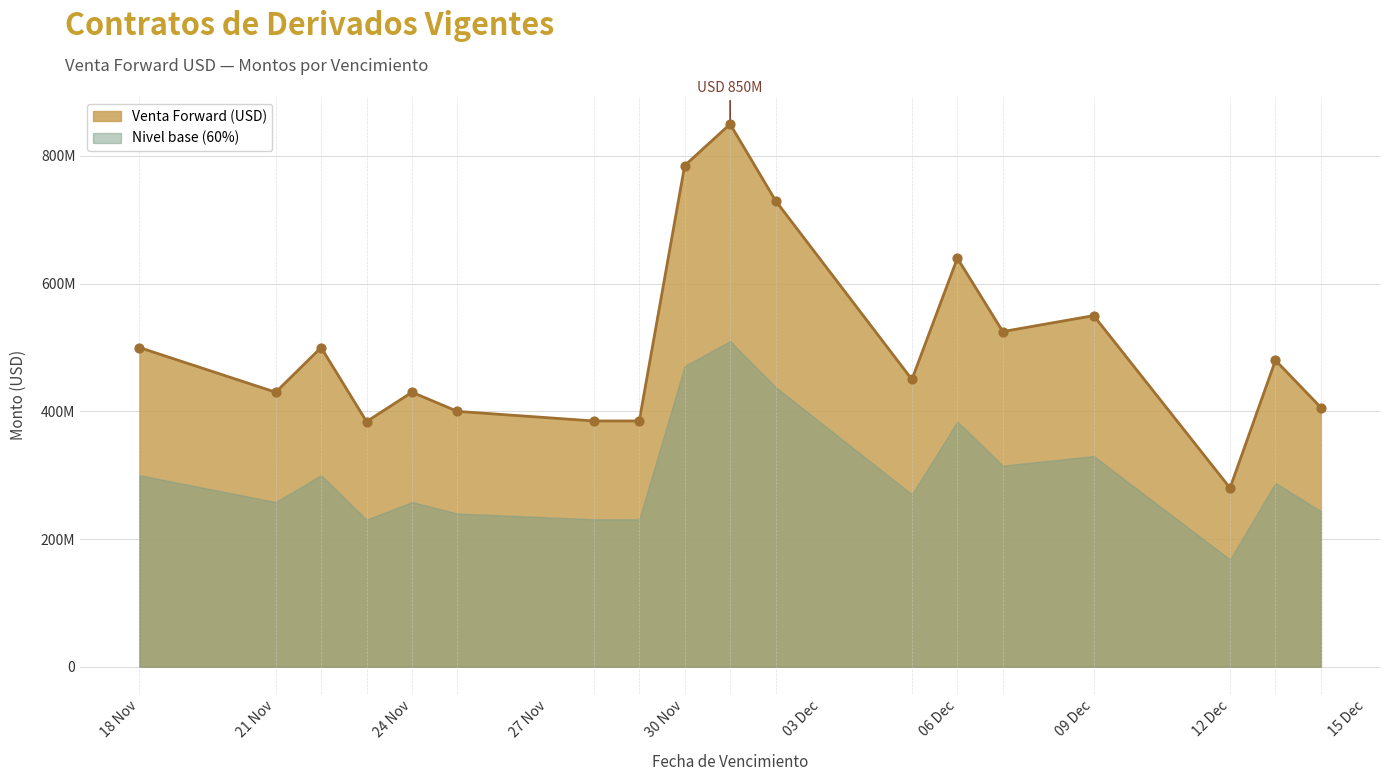

Between 2022-12-06 and 2022-11-29, which is larger?

2022-12-06